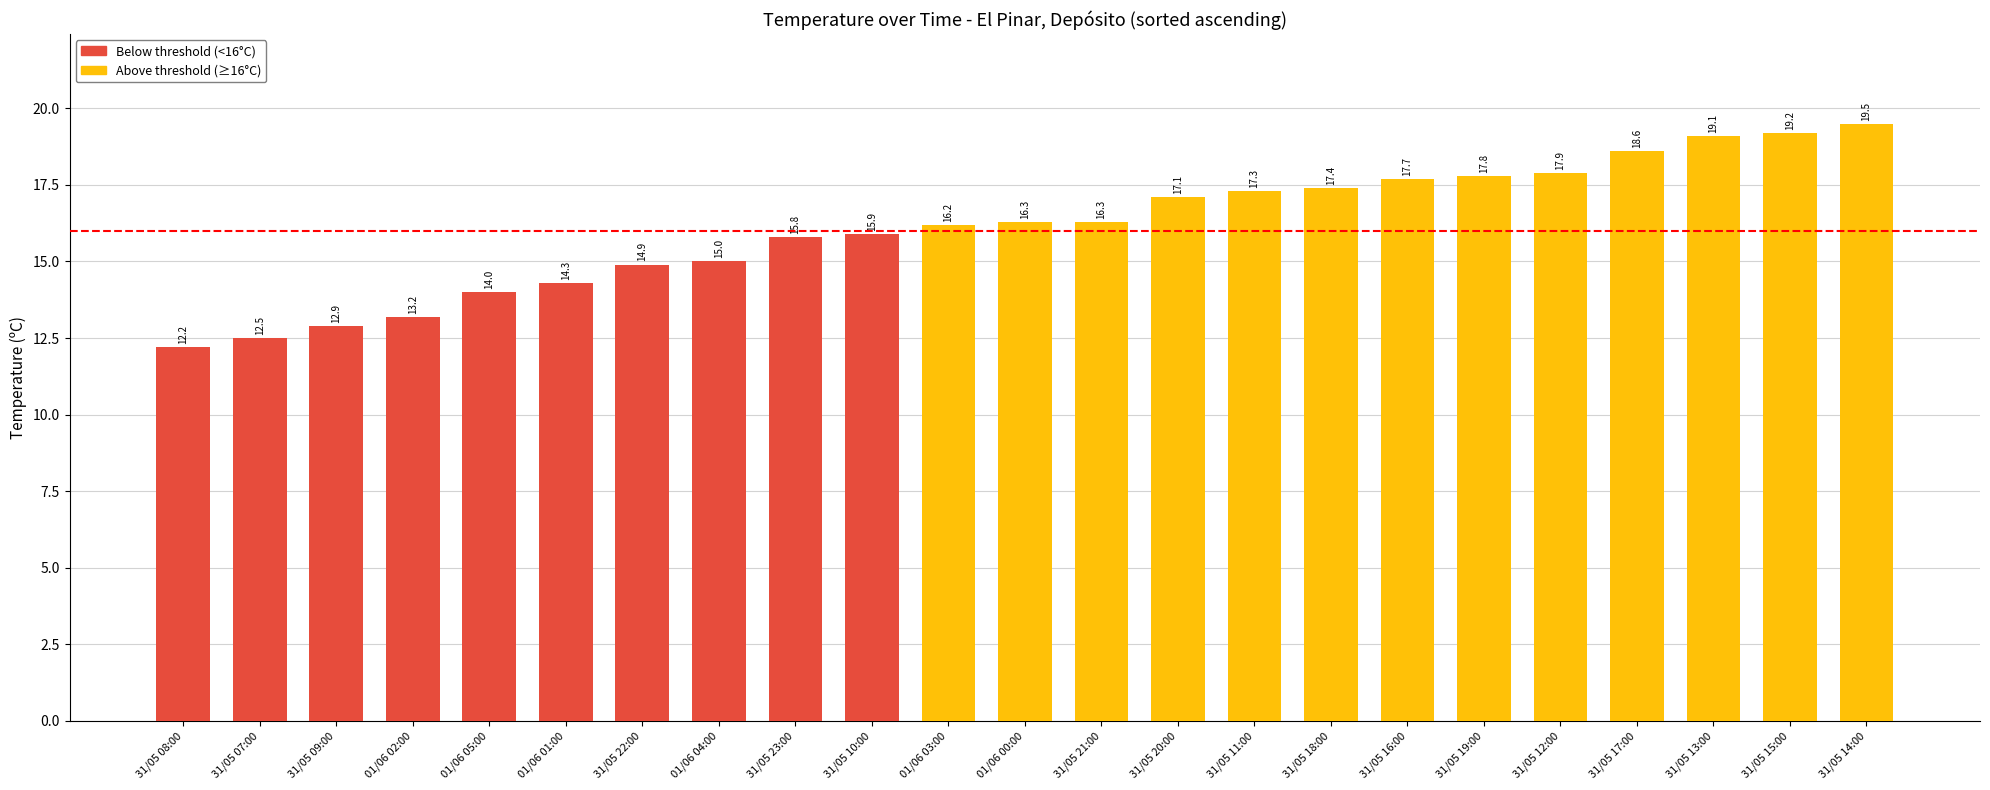

Where is the data nearest to the value 15?

01/06 04:00